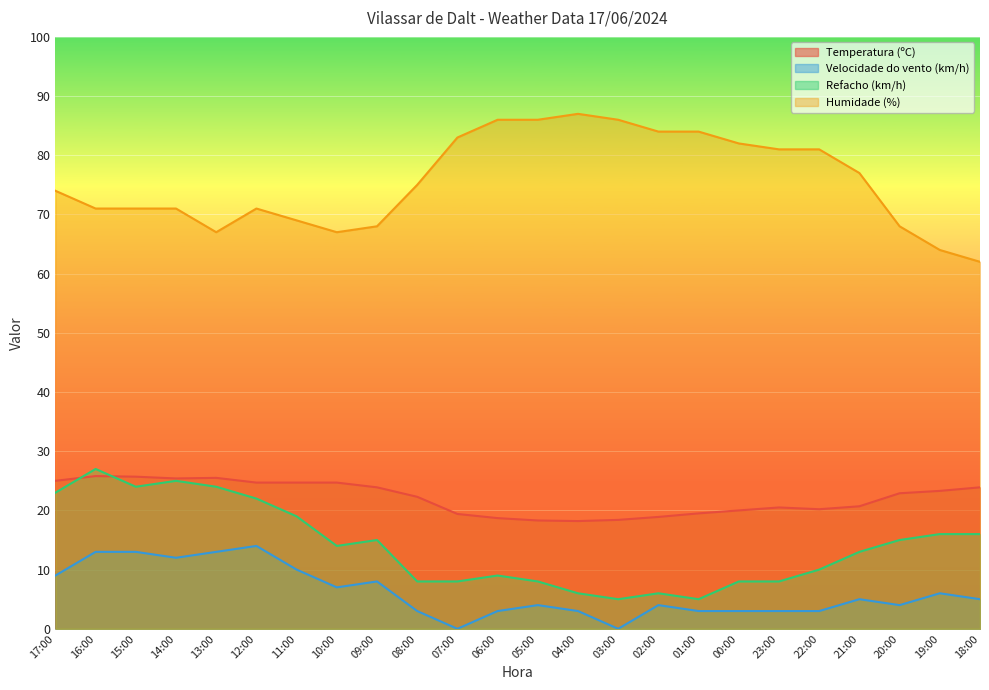

How many values in Velocidade do vento (km/h) are above zero?

22